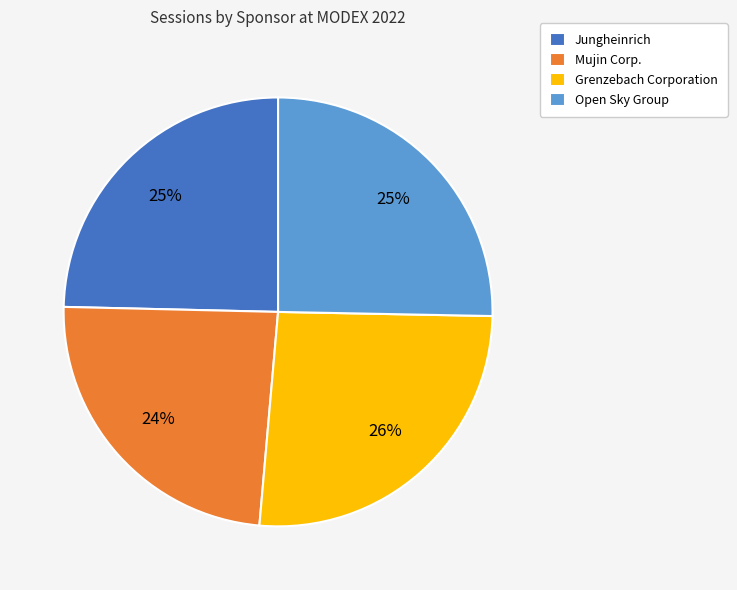

To the nearest percent, what percentage of the pie is Grenzebach Corporation?

26%